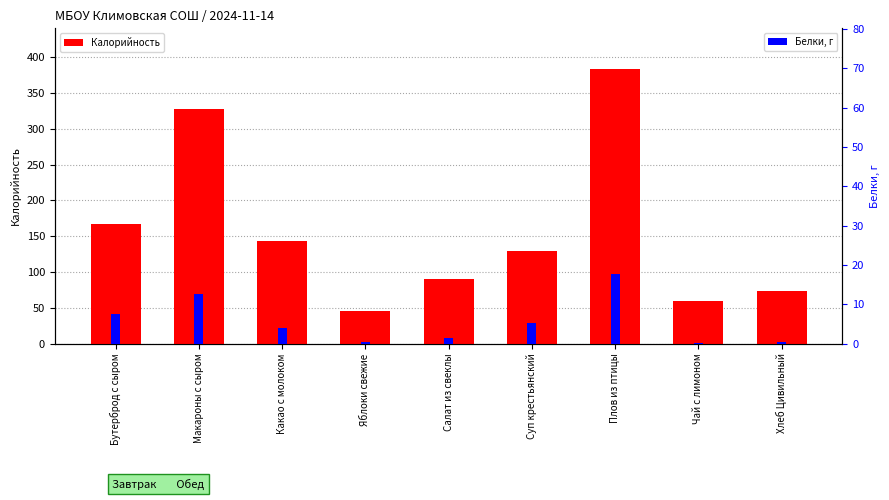

How many data points in Белки, г are above 3?

5